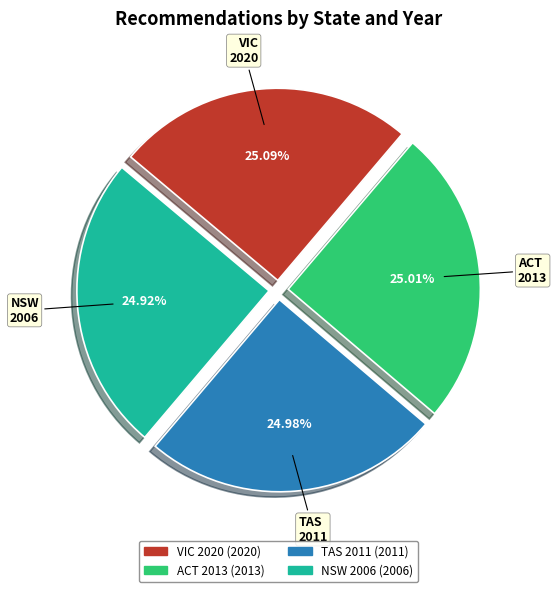

Do ACT 2013 and TAS 2011 together represent more than half of the pie?

No